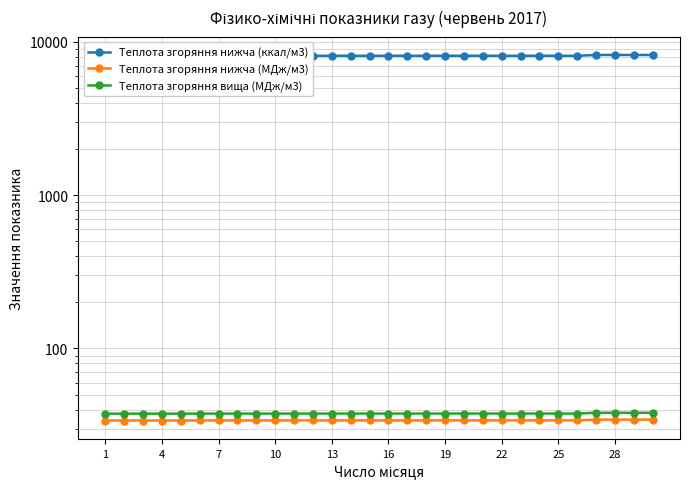

What is the total value across all series at 10?

8178.0